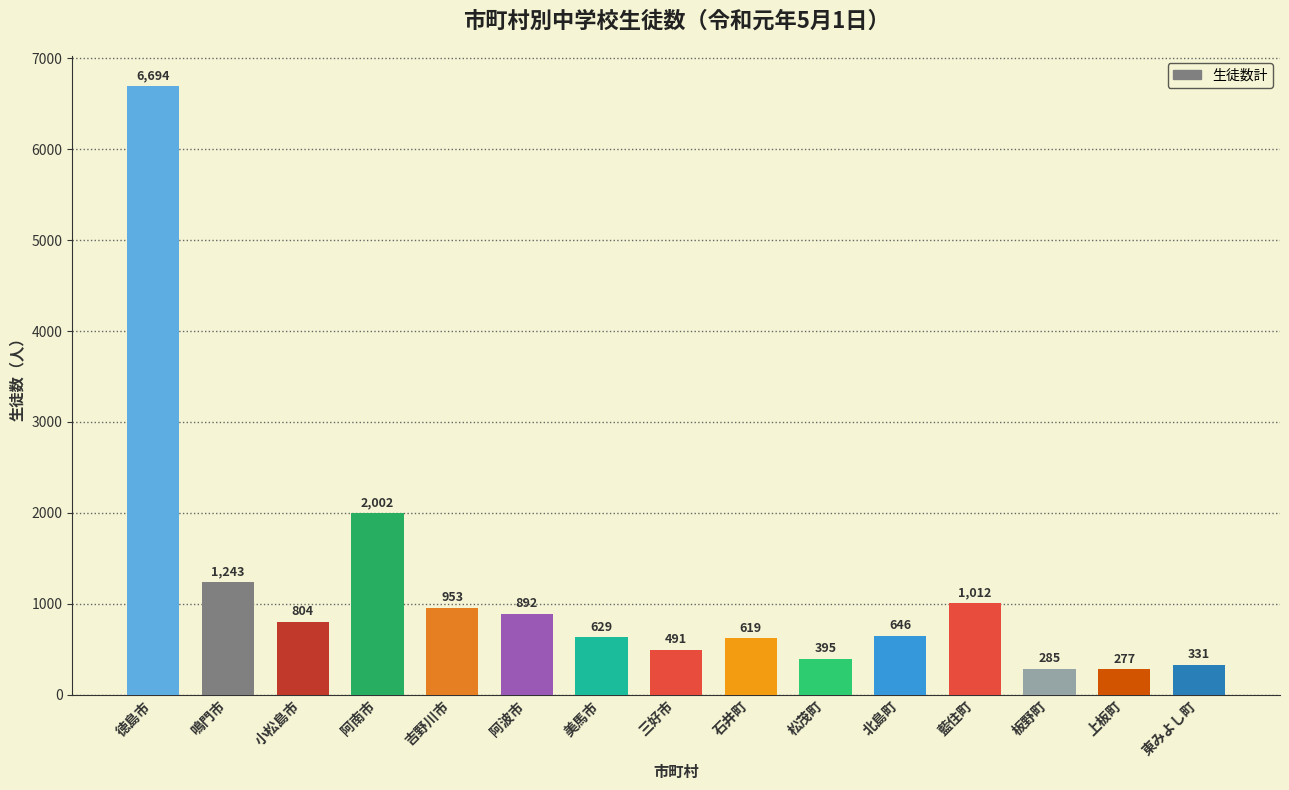

How many bars are there in total?

15